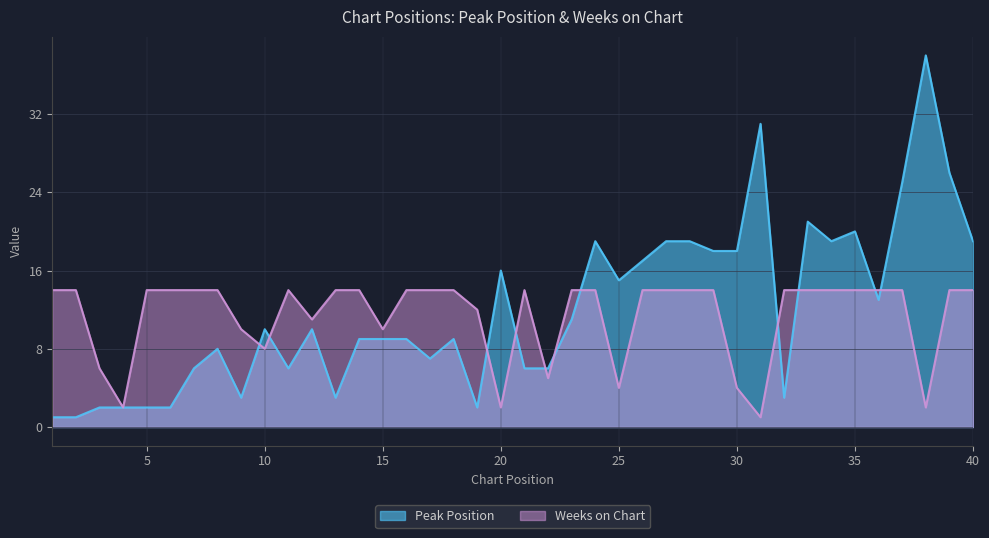

At which category is the sum across all series the highest?

38